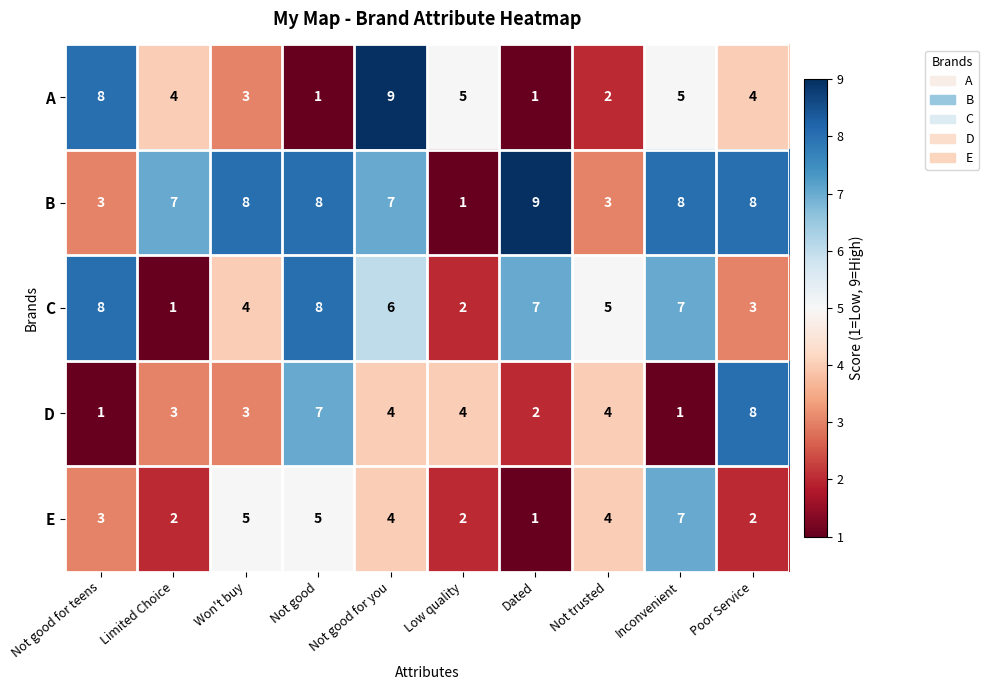

What is the highest value of the C series?

8